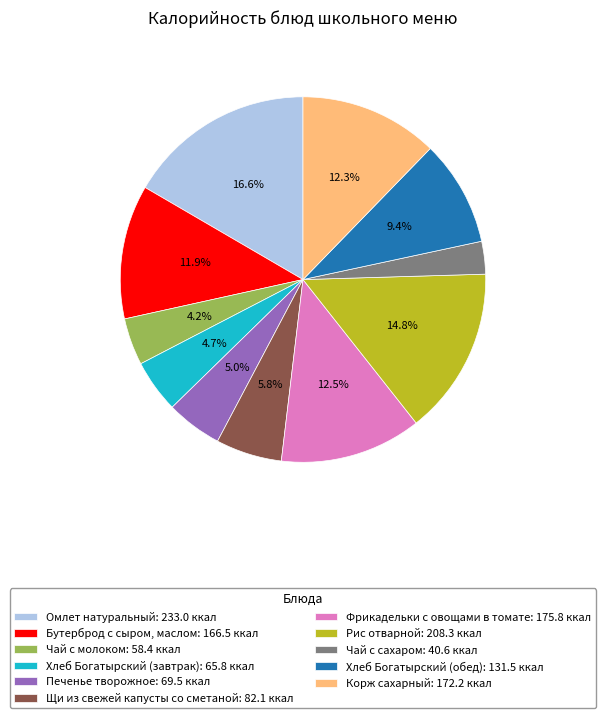

Is there any slice that represents more than half of the pie?

No